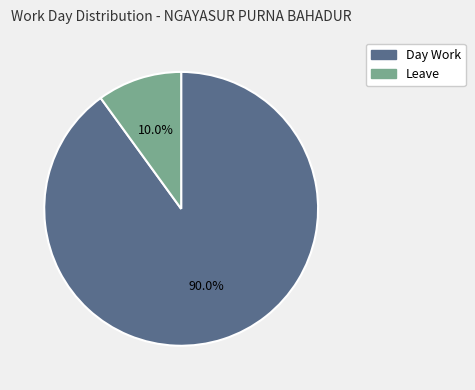

To the nearest percent, what is the average slice percentage?

50%